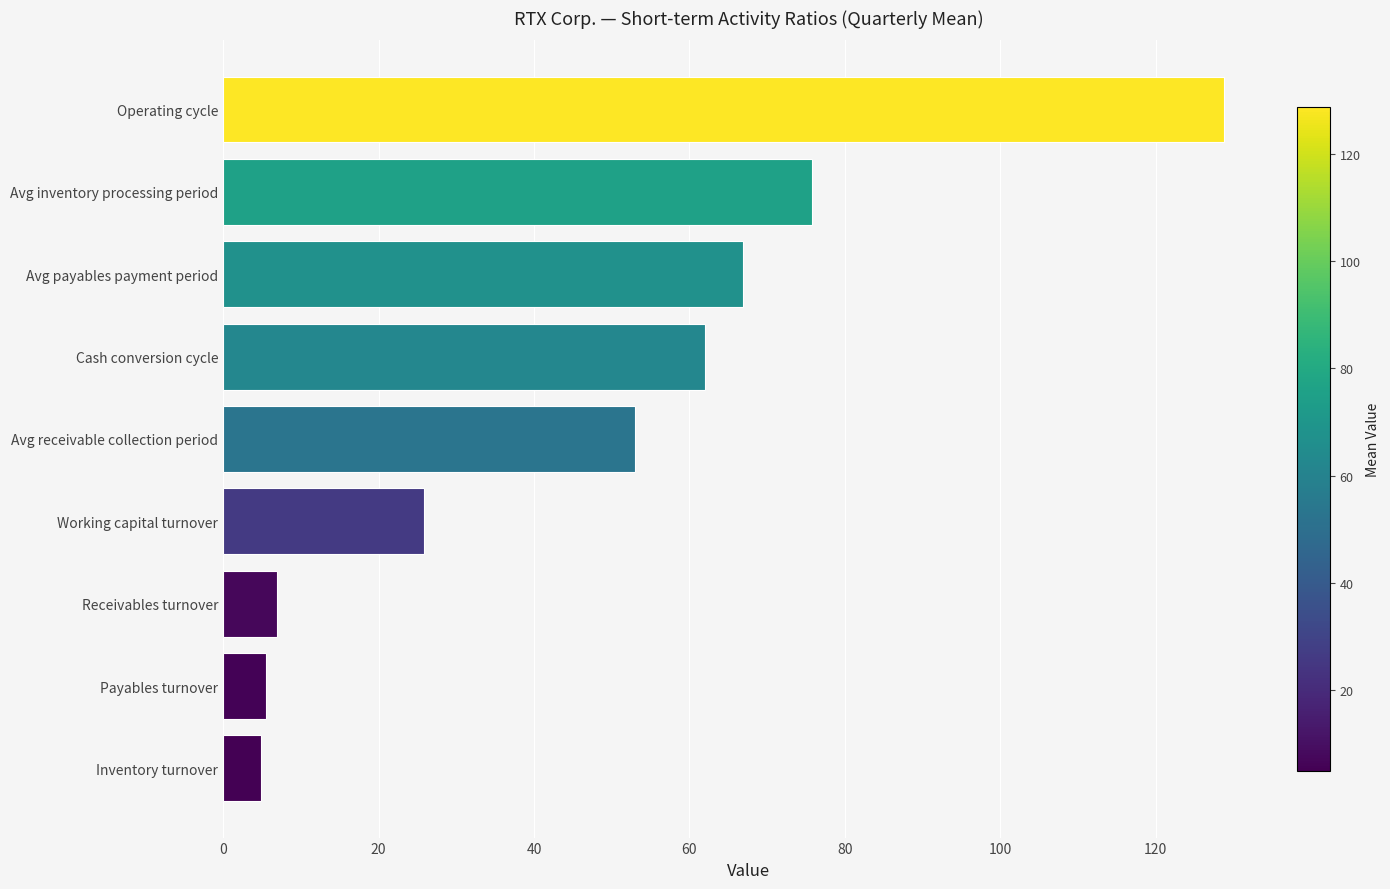

Between Inventory turnover and Avg payables payment period, which is larger?

Avg payables payment period